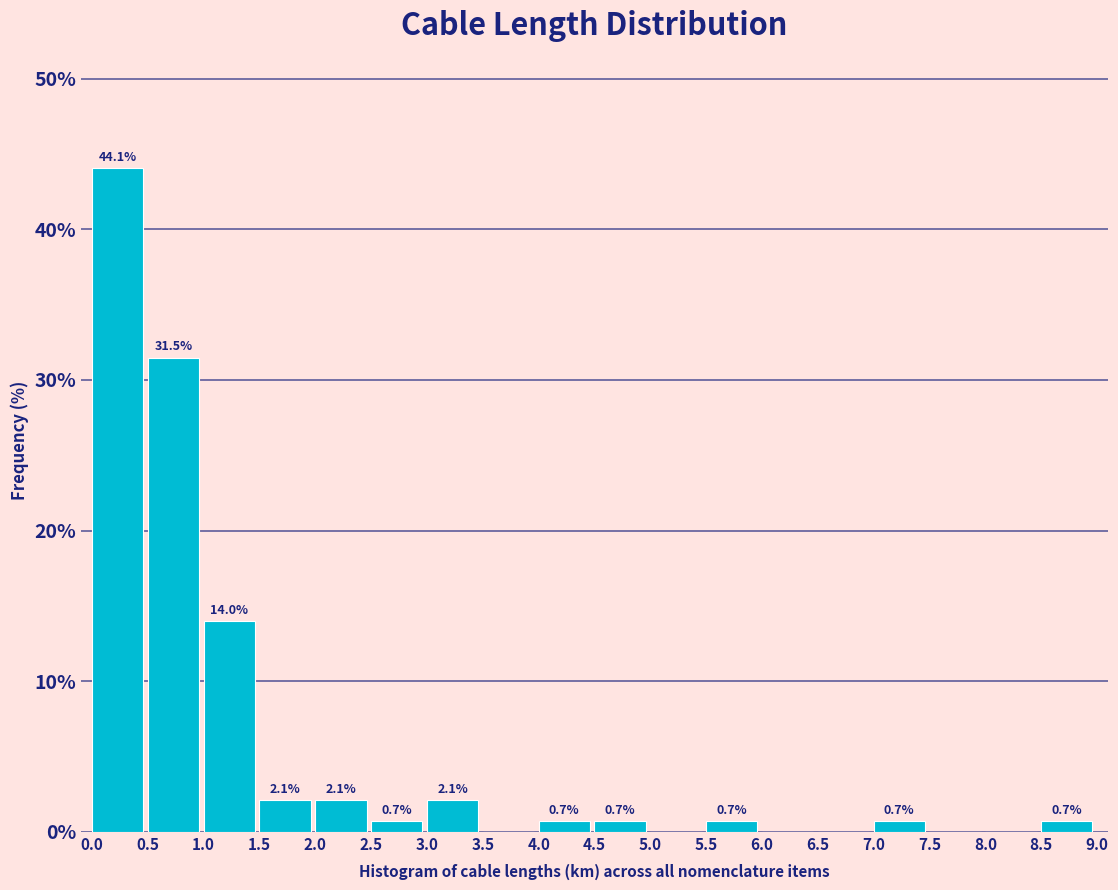

Over which range of the x-axis is the bar tallest?

0.0 to 0.5